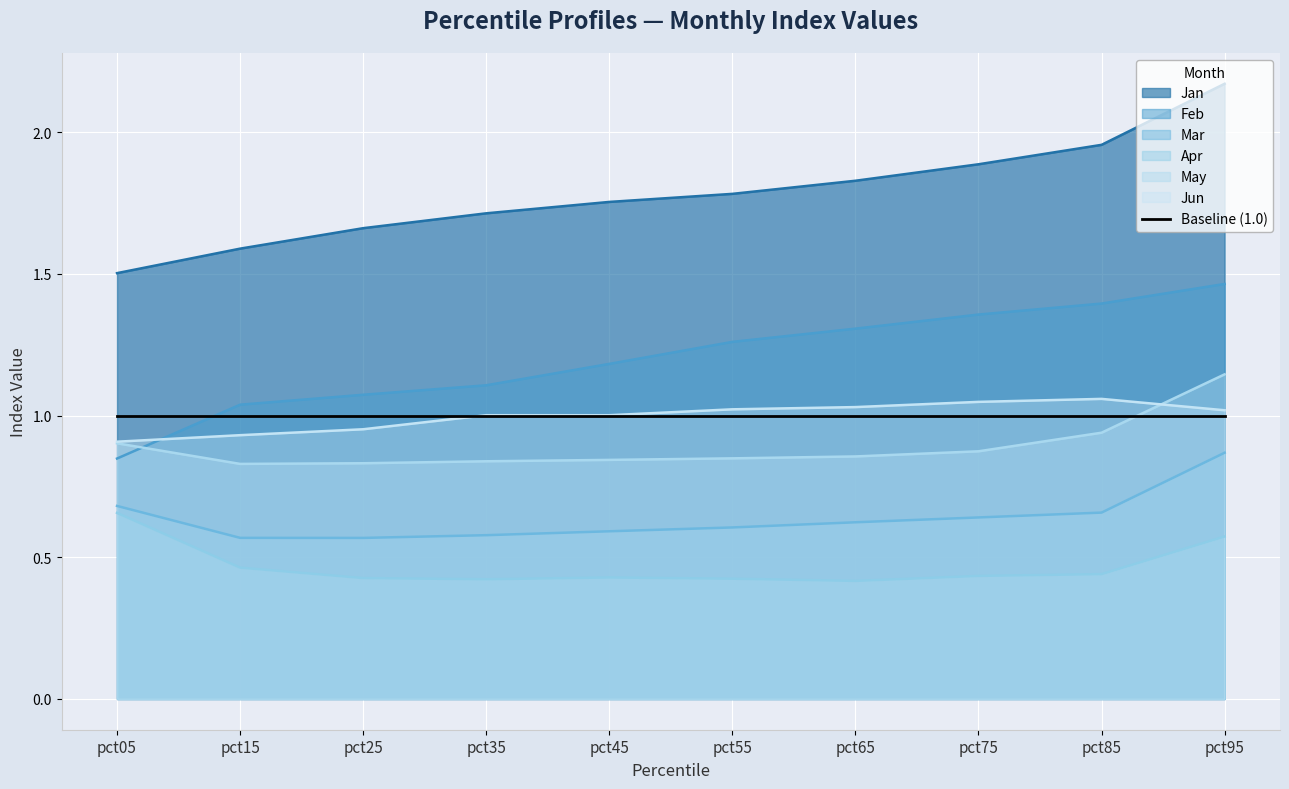

What is the value of the Mar point at the 10th from the left?

0.9